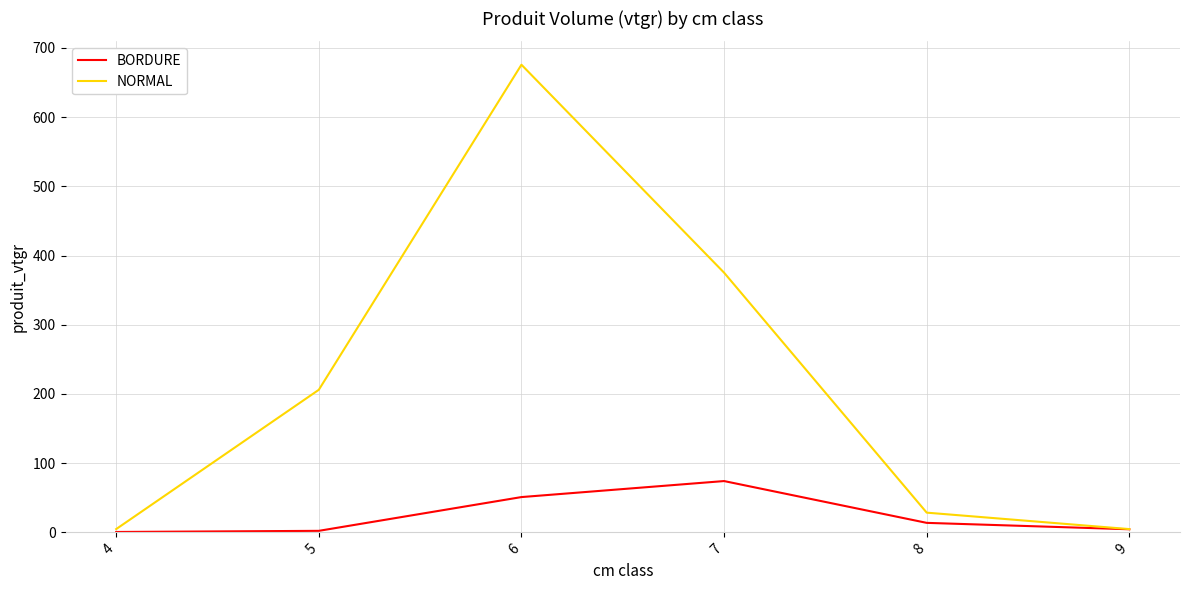

What is the approximate value of BORDURE at 8?

13.7